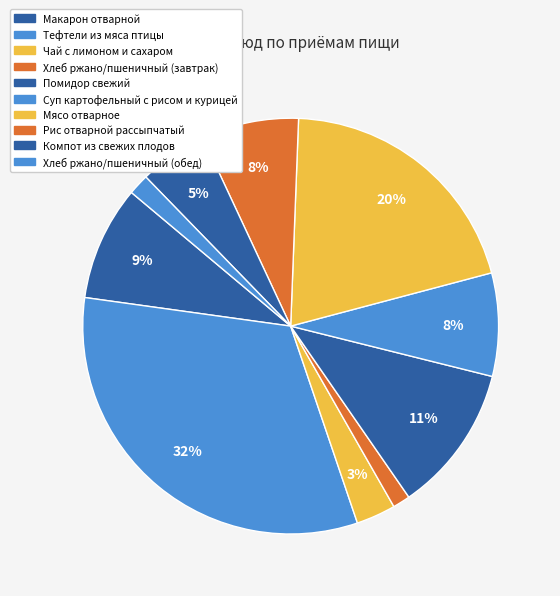

To the nearest percent, what percentage of the pie is Хлеб ржано/пшеничный (обед)?

2%